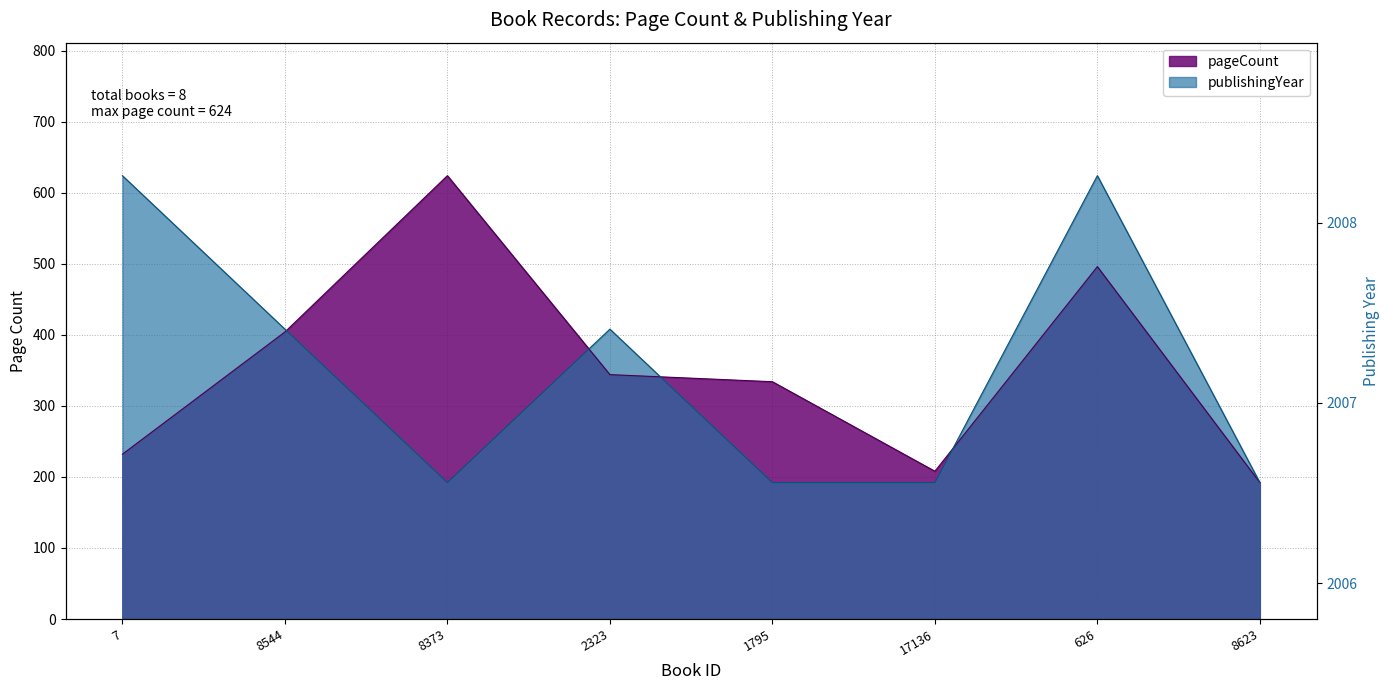

At which label does publishingYear first exceed 408?

7